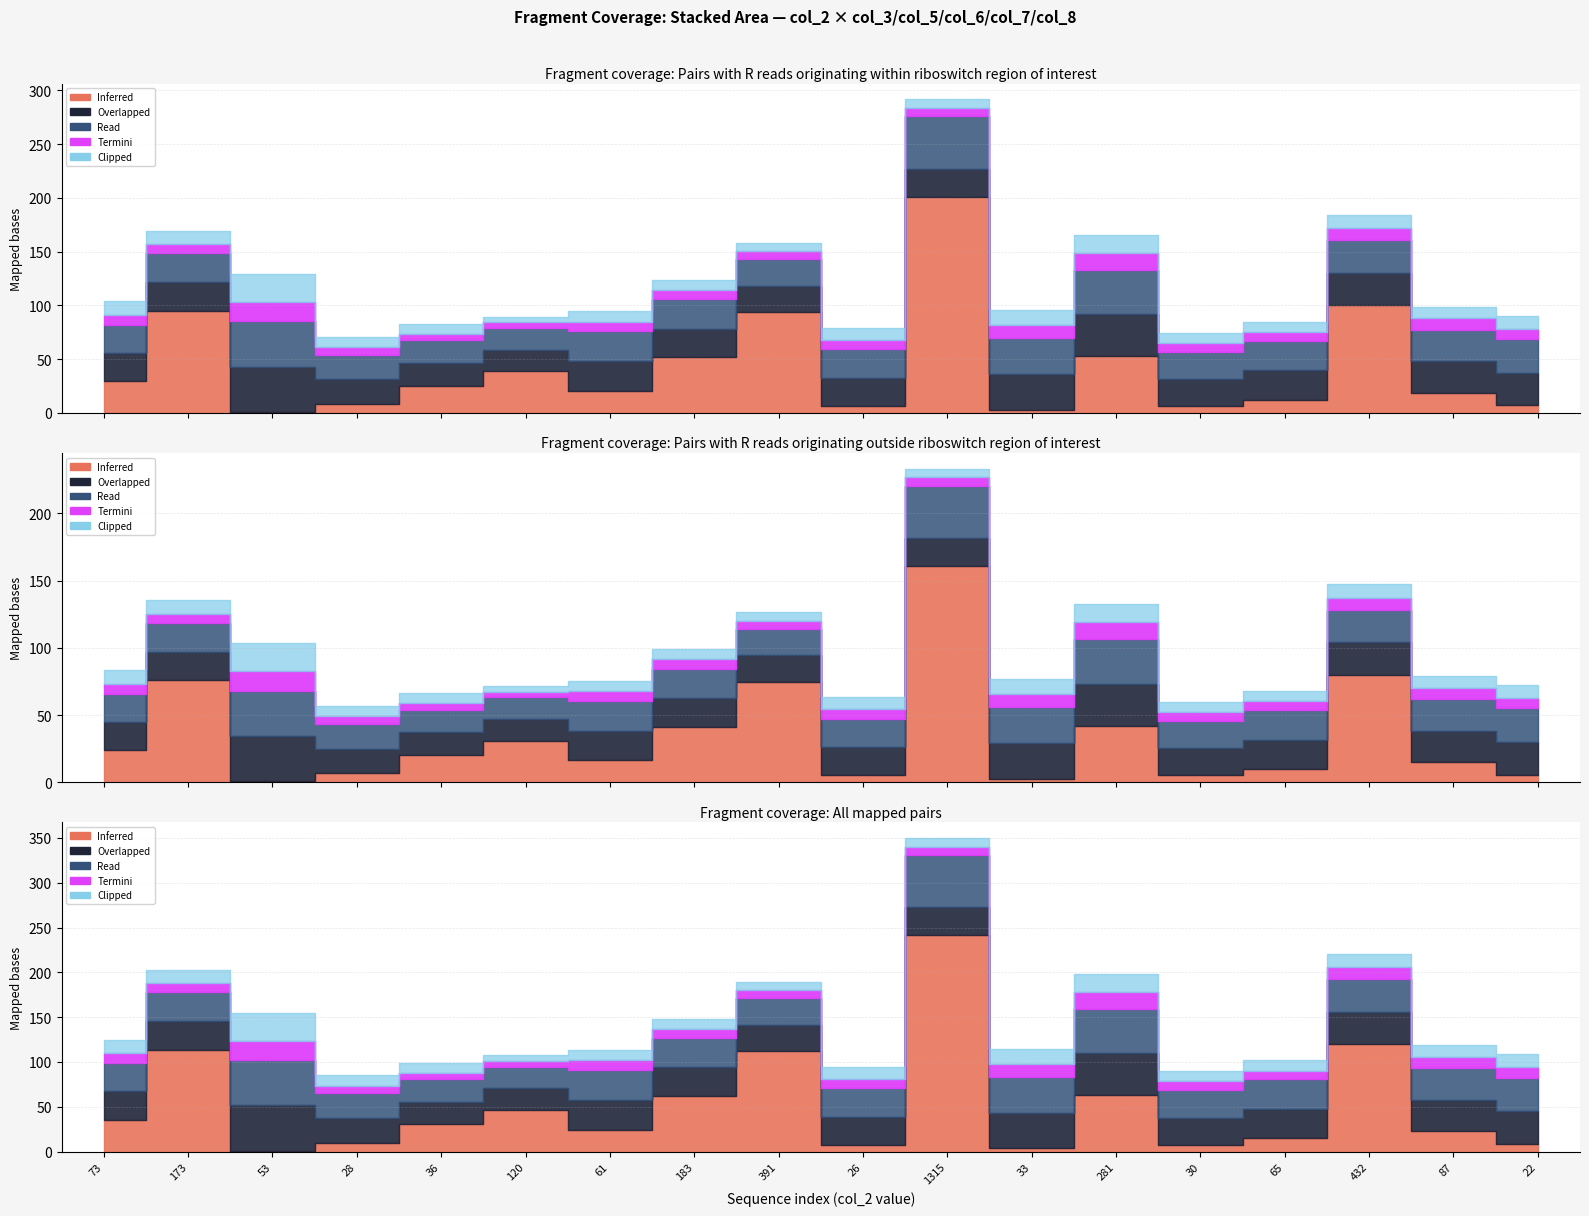

In Clipped (col_7), how many points are lower than both neighbors (excluding endpoints)?

6